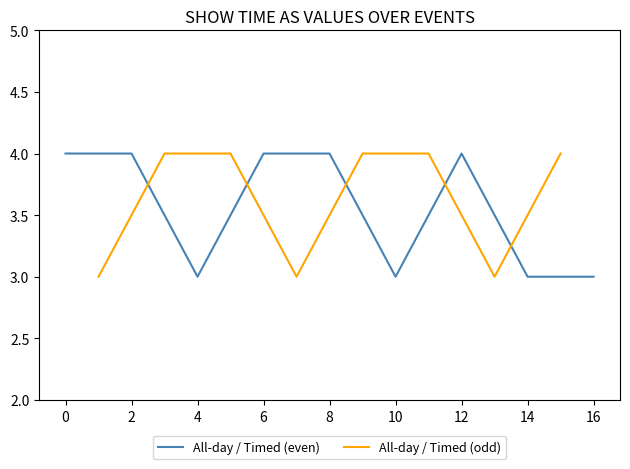

True or false: All-day / Timed (even) has a value of 1 at 10.

False